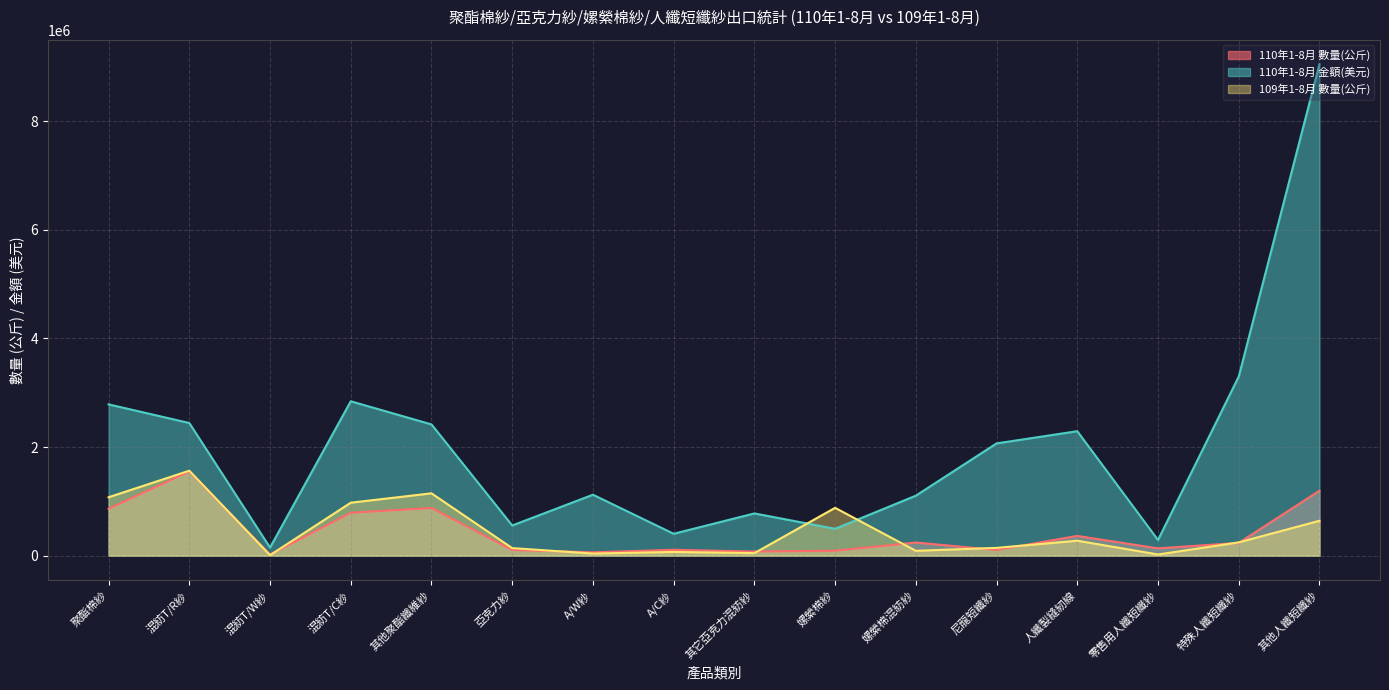

How many interior local valleys does the 110年1-8月 金額(美元) series have?

5